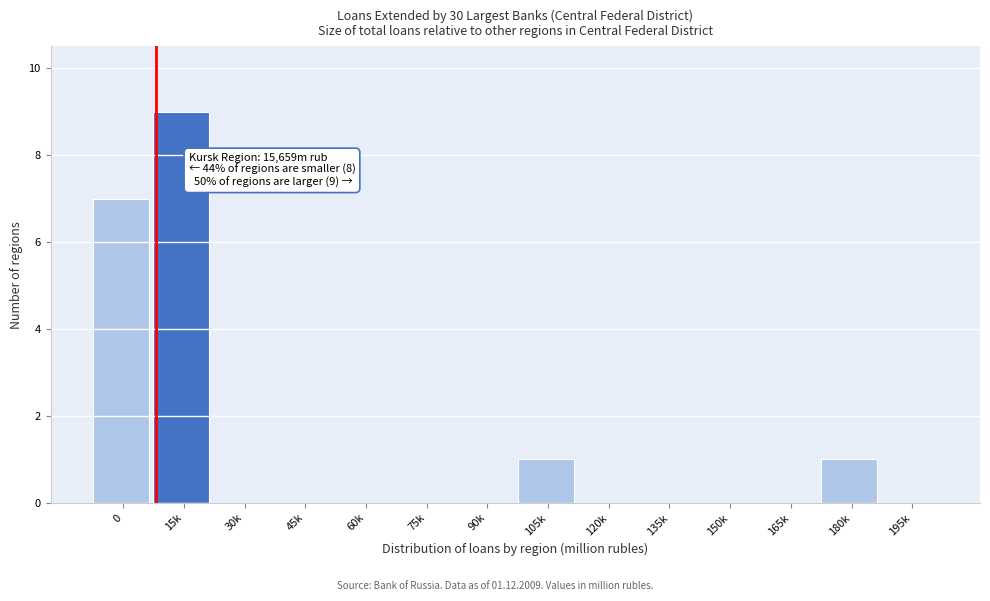

Reading right to left, extract all data points from this chart.

195k=0	180k=1	165k=0	150k=0	135k=0	120k=0	105k=1	90k=0	75k=0	60k=0	45k=0	30k=0	15k=9	0=7